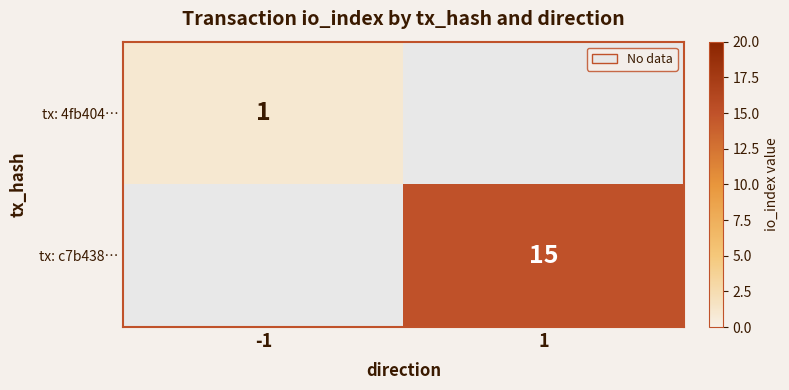

The value of tx: c7b438… at 1 is 15. True or false?

True